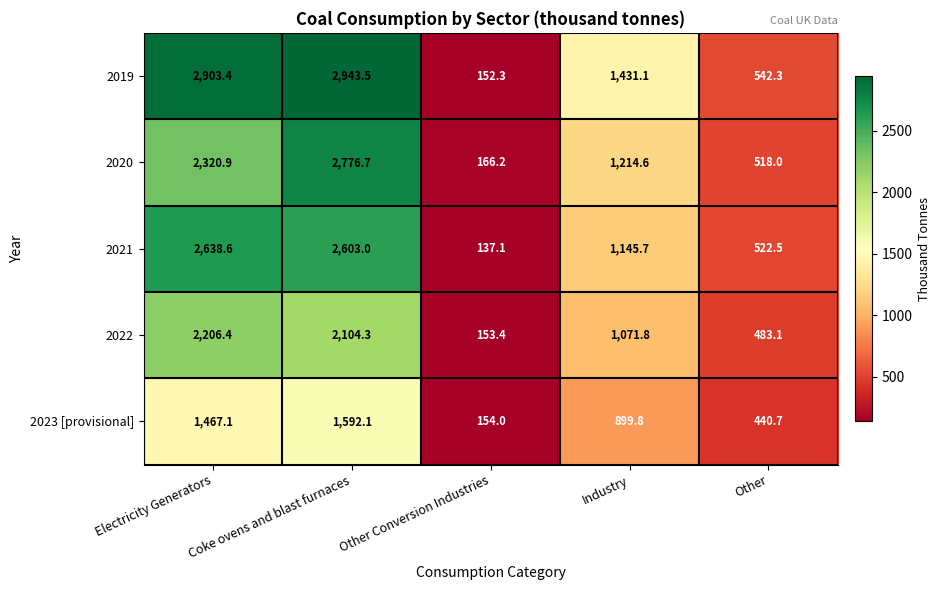

At which label does 2020 reach its peak?

Coke ovens and blast furnaces